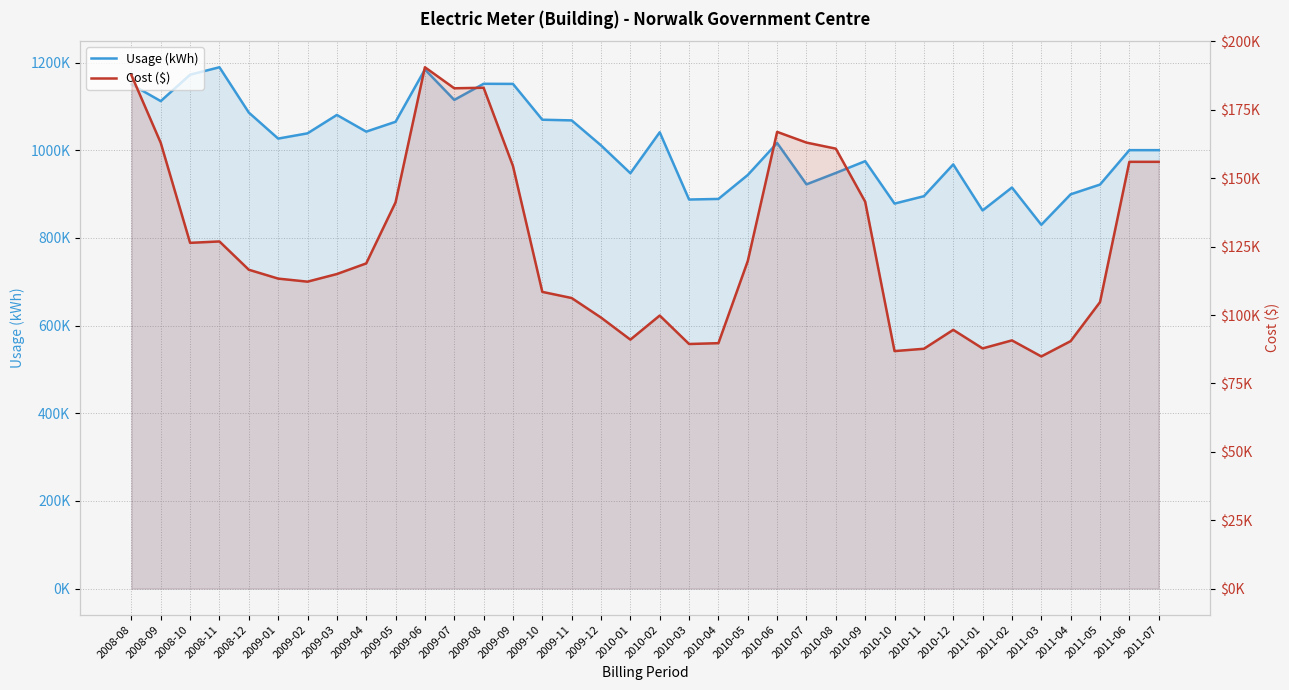

At which label is Usage (kWh) closest to 1009540?

2009-12